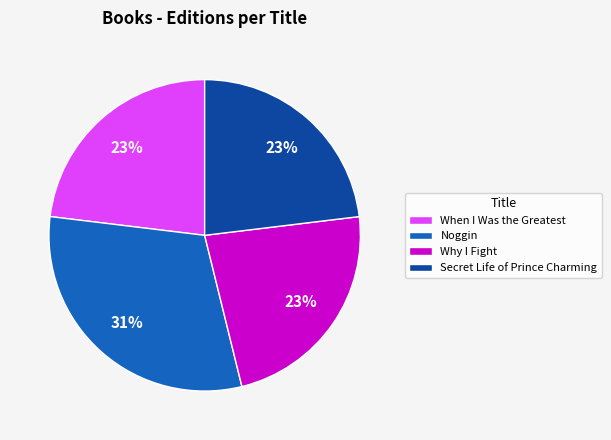

Is the sum of Noggin and Secret Life of Prince Charming greater than half?

Yes